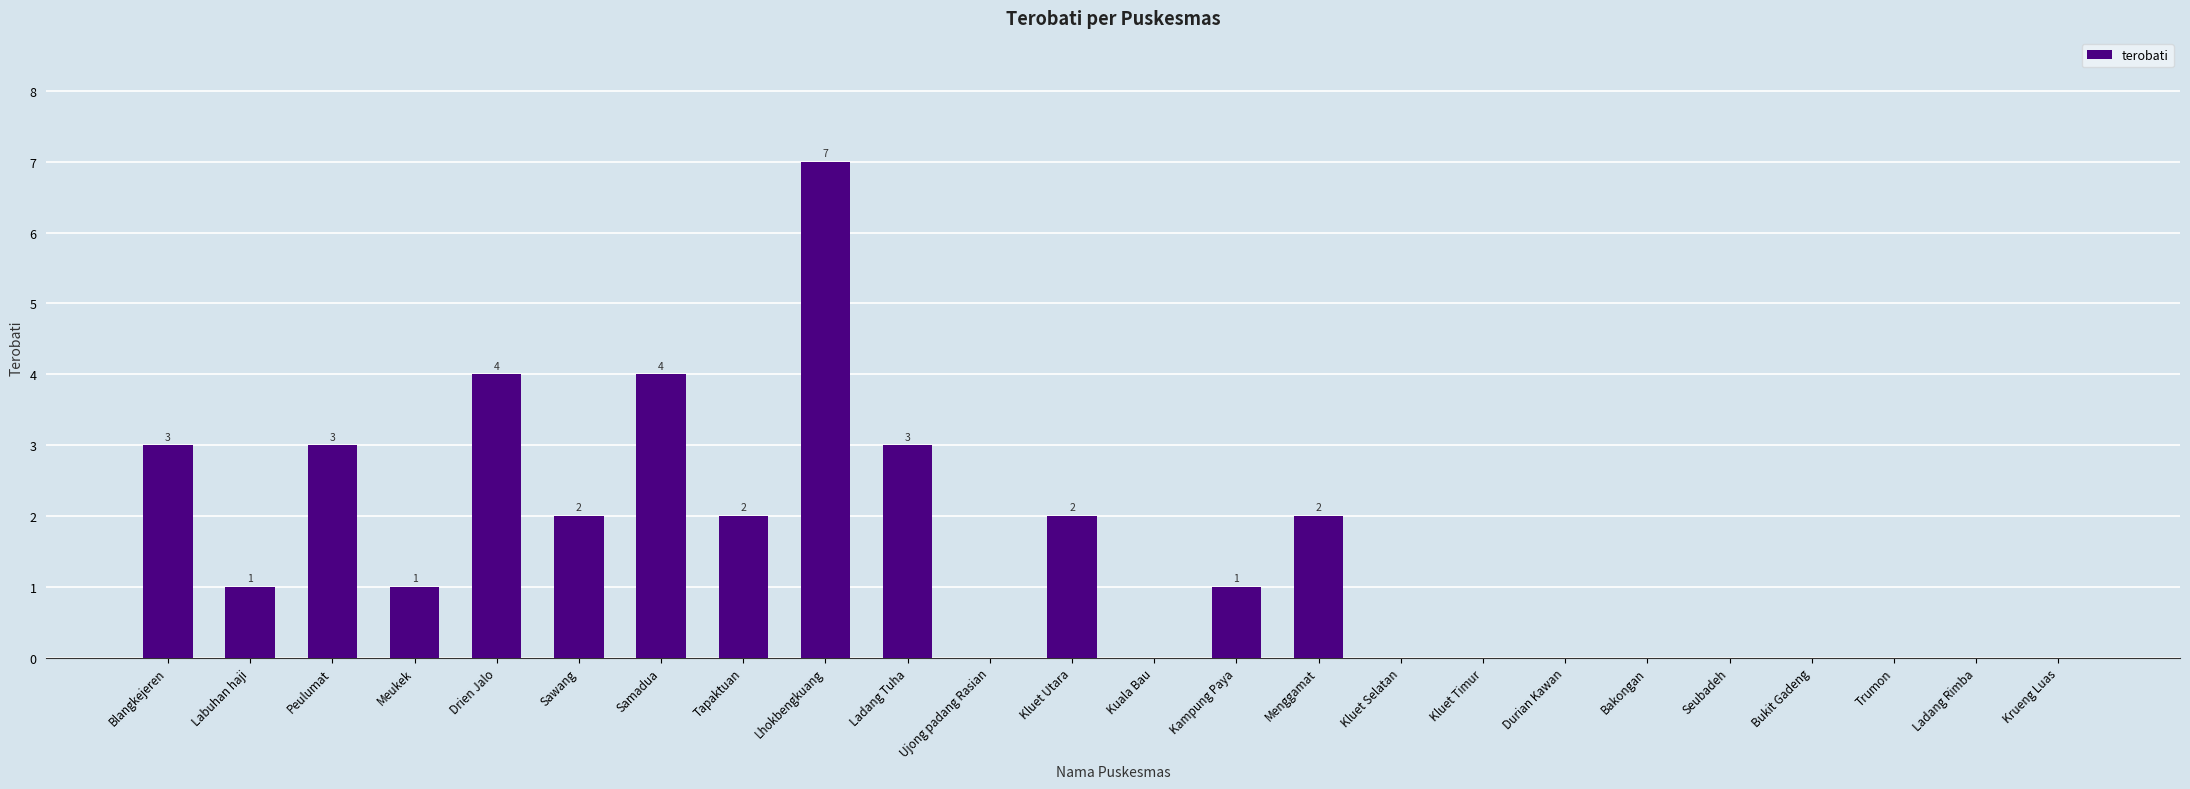

How many values are above zero?

13